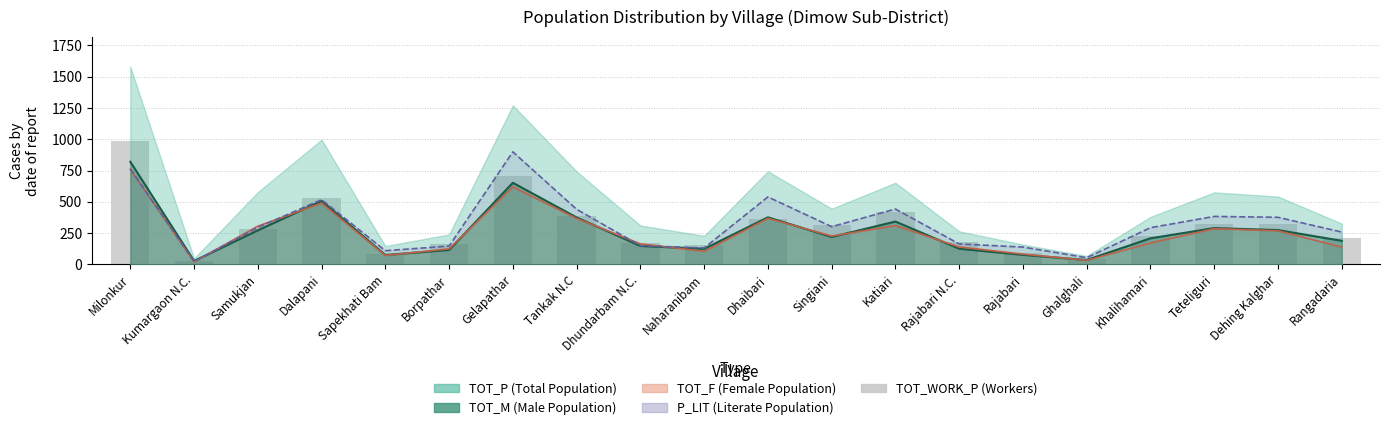

Reading left to right, what are all the values shown in this chart?

989	24	284	527	84	164	708	385	168	155	363	312	418	175	91	40	223	322	321	211